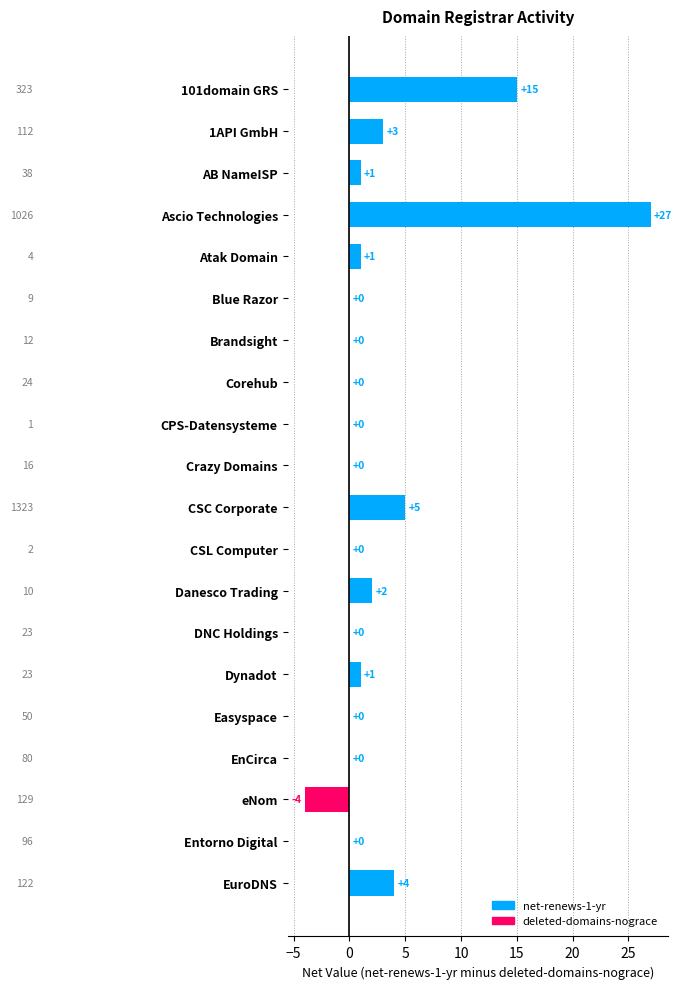

True or false: the data shows 45 at Ascio Technologies.

False